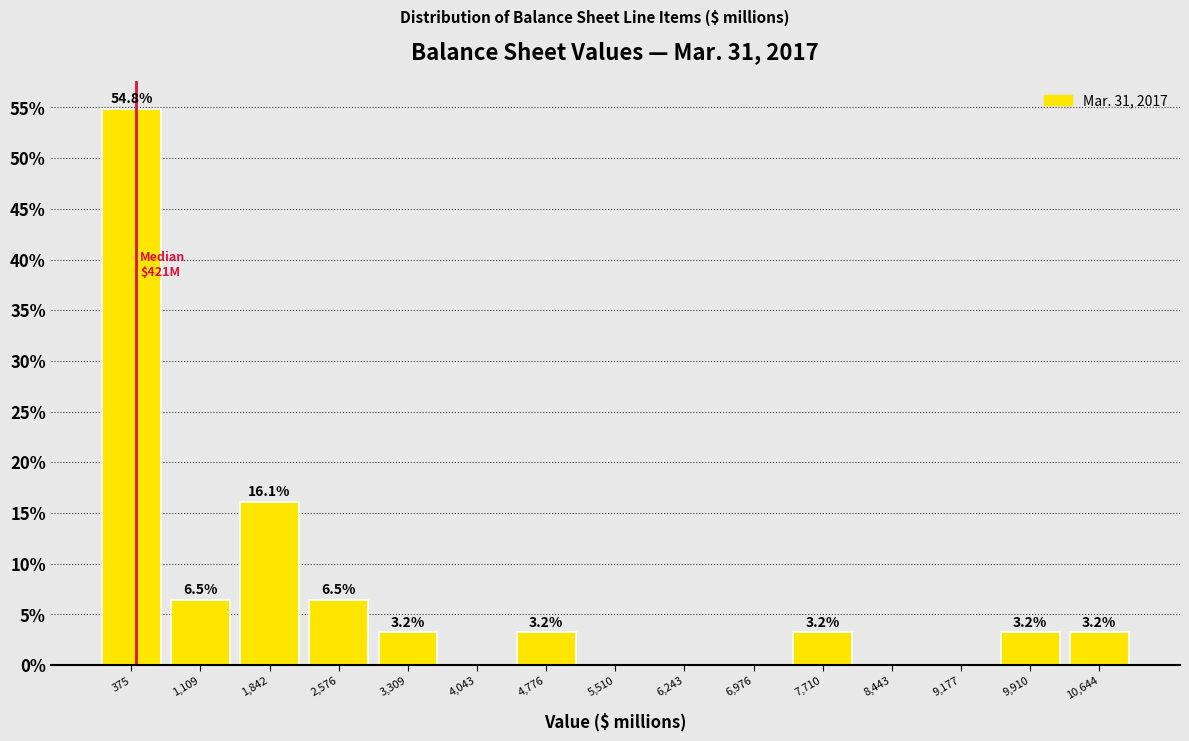

Which range on the x-axis has the tallest bar?

0 to 700